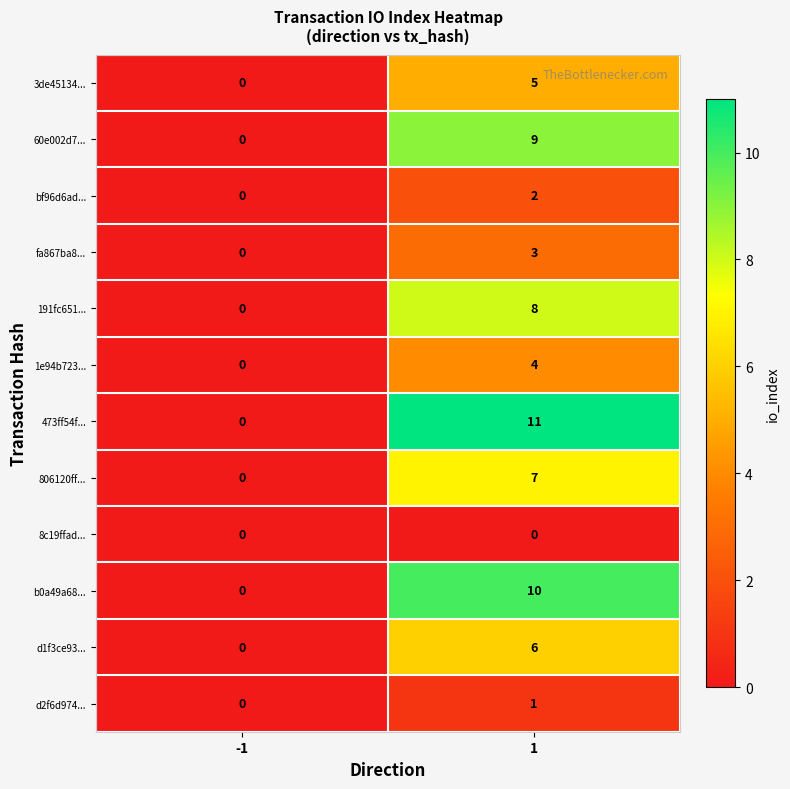

Which series has the widest spread of values?

473ff54f...